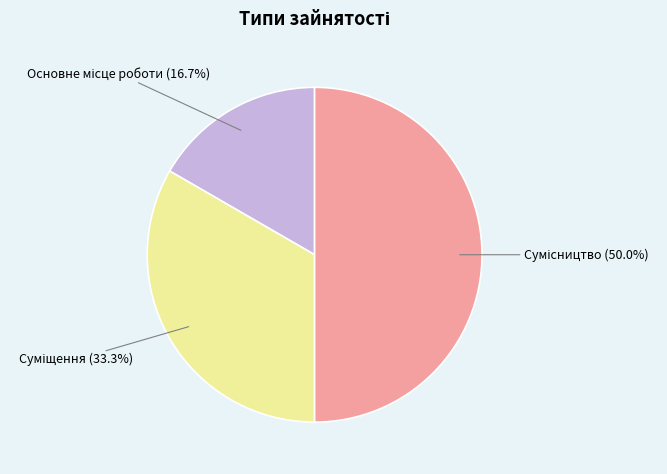

To the nearest percent, what is the difference between the largest and smallest slice percentages?

33%